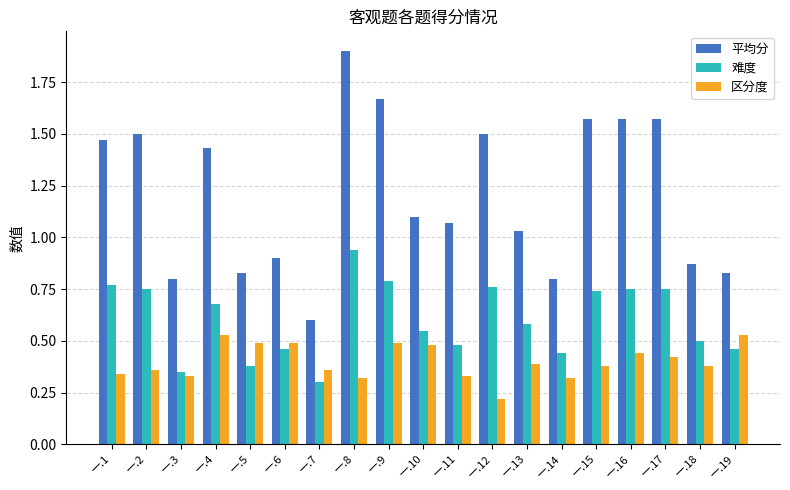

What is the difference between the maximum and minimum values in the 平均分 series?

1.3